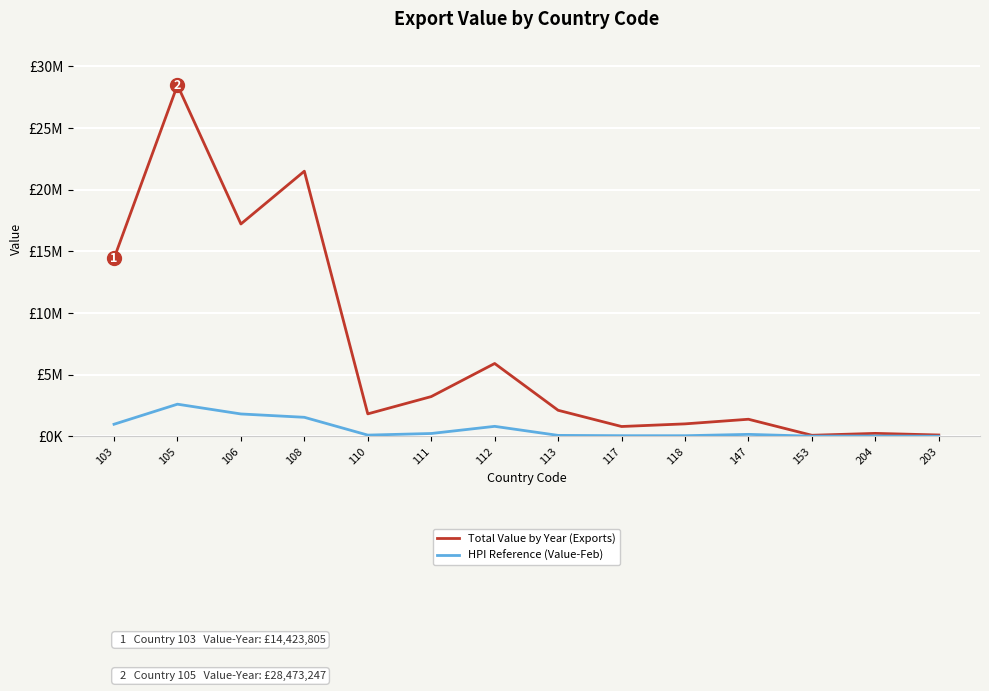

Between 117 and 147, which is larger?

147